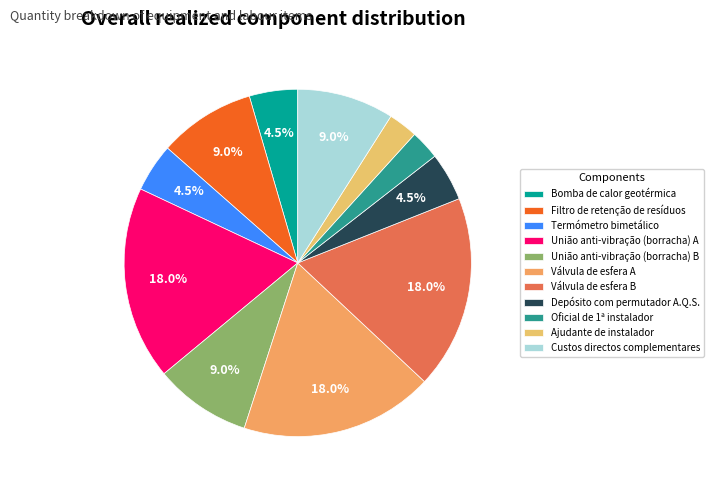

What is the change in value from Filtro de retenção de resíduos to Depósito com permutador A.Q.S.?

-1.0